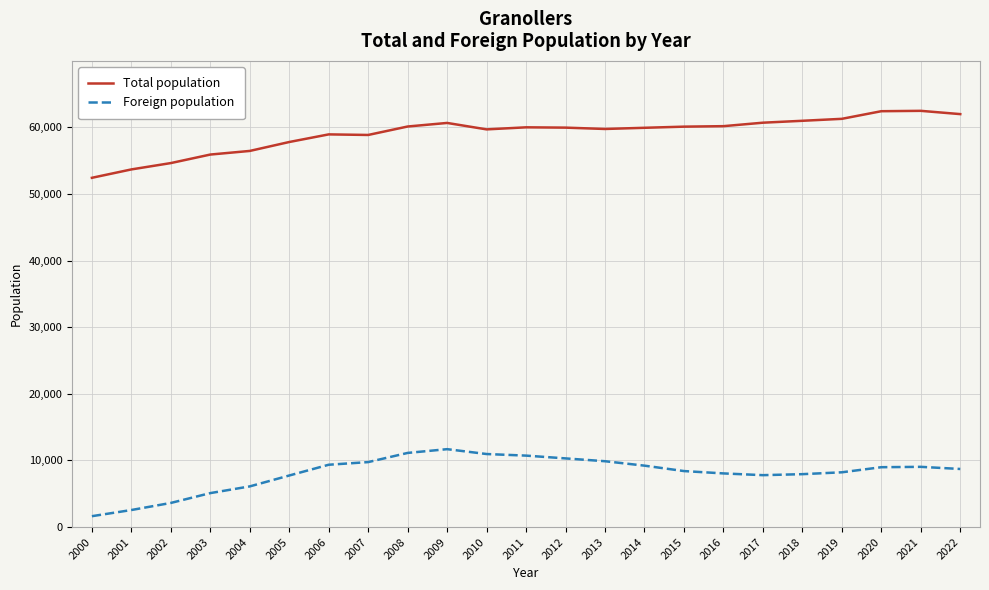

At which label does Total population reach its minimum?

2000